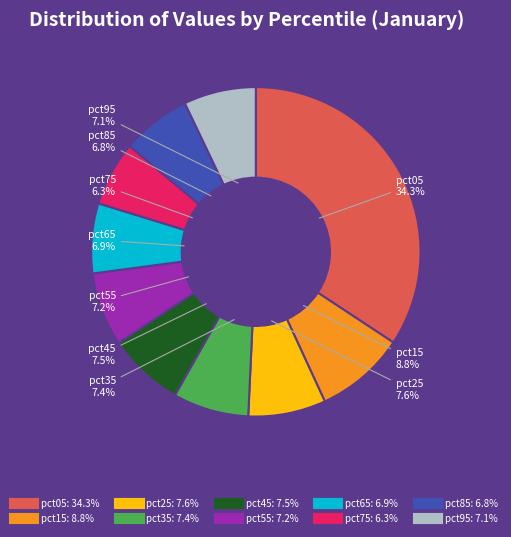

True or false: pct45 accounts for 17% of the total.

False